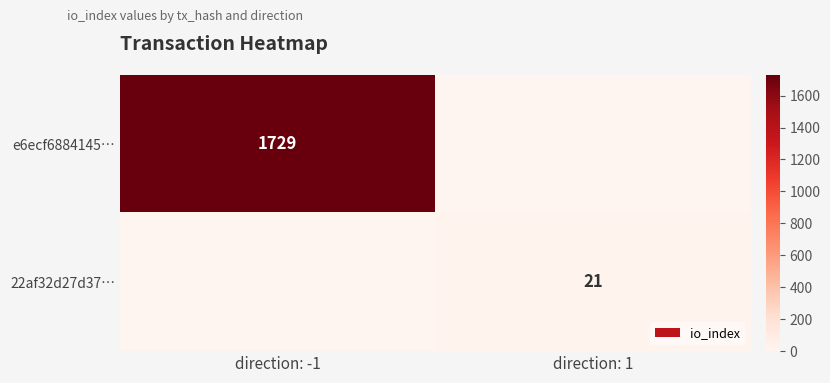

Is the value of 22af32d27d37… at direction: 1 greater than the value of e6ecf6884145… at direction: -1?

No